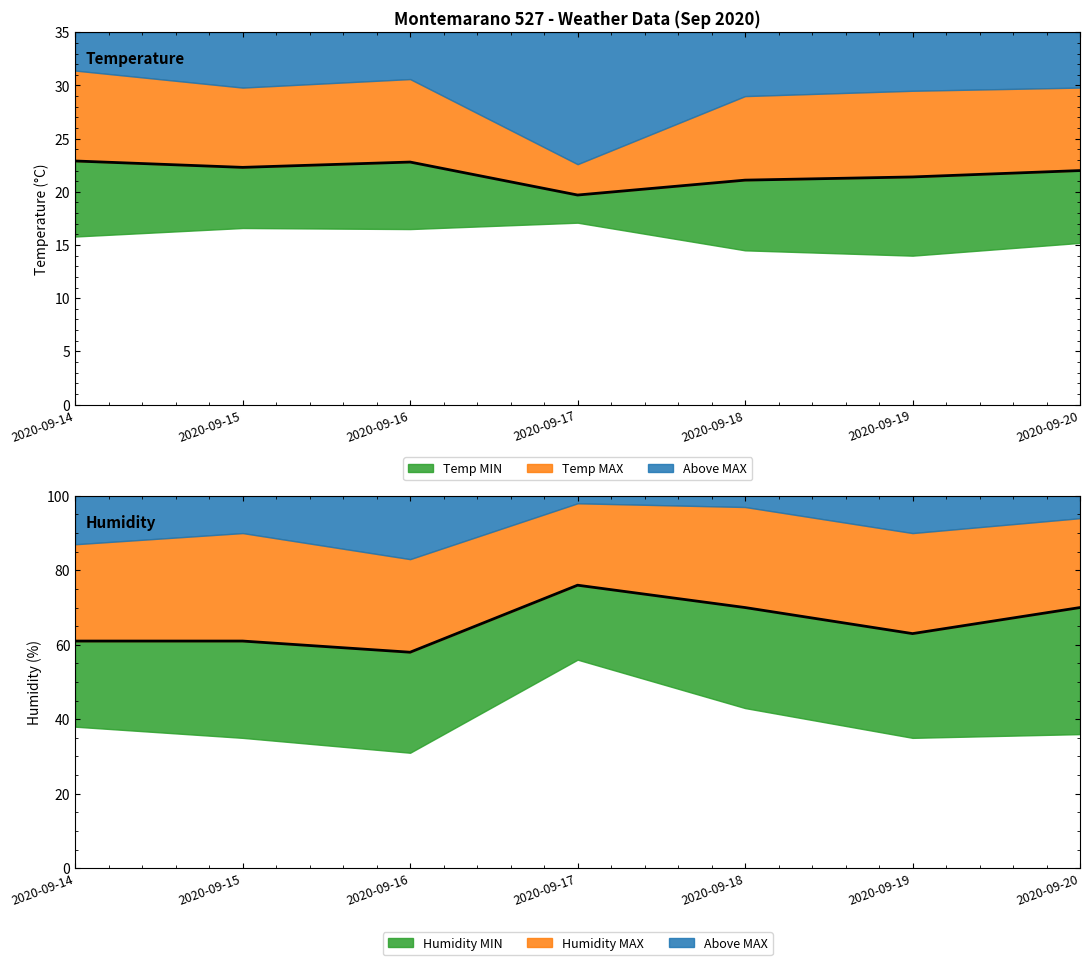

The Temp MED line series shows 22.0 at 2020-09-20. True or false?

True